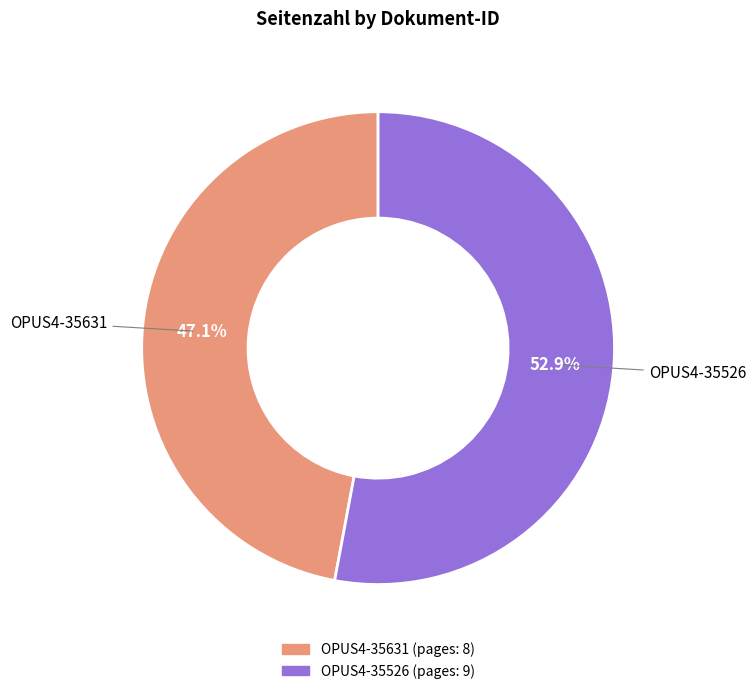

What percentage is the OPUS4-35631 slice, to the nearest percent?

47%